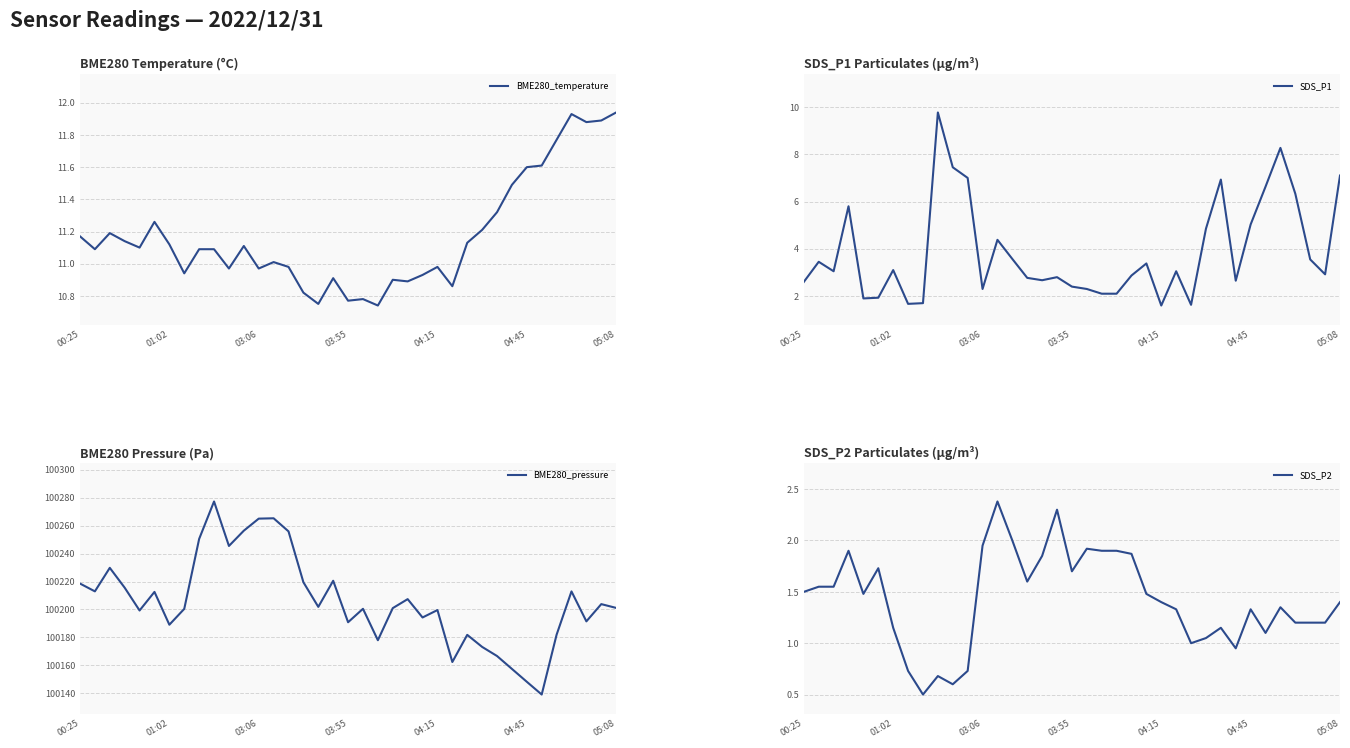

What is the spread (max minus min) of values at 21?

100199.0